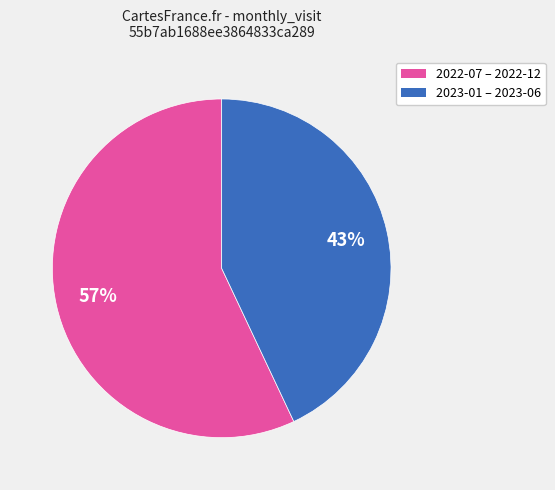

Is there a majority slice in this chart?

Yes